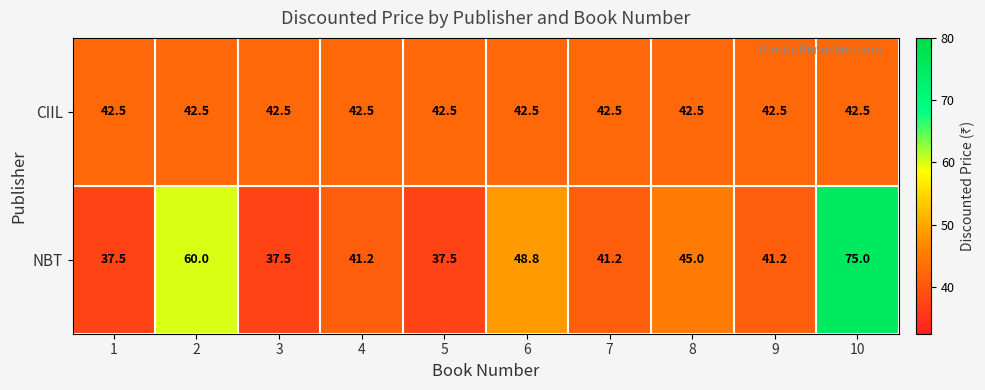

Reading left to right, transcribe all the data shown in this chart.

CIIL: 1=42.5	2=42.5	3=42.5	4=42.5	5=42.5	6=42.5	7=42.5	8=42.5	9=42.5	10=42.5
NBT: 1=37.5	2=60.0	3=37.5	4=41.2	5=37.5	6=48.8	7=41.2	8=45.0	9=41.2	10=75.0